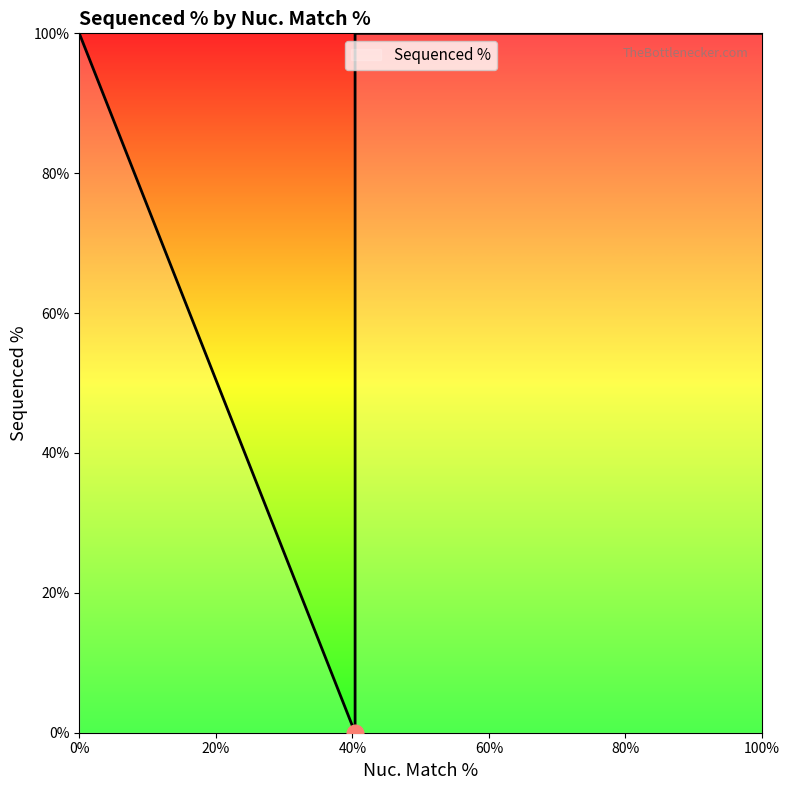

The chart shows a value of 38.9 at TRCN0000471465. True or false?

False